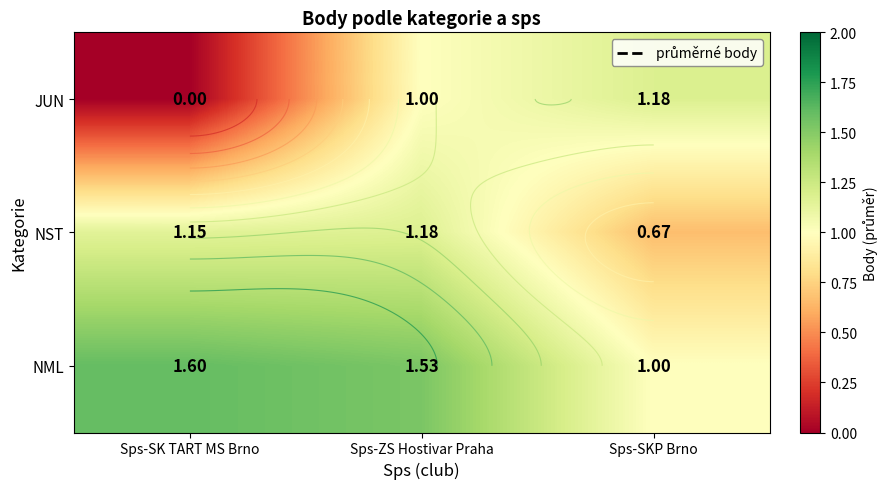

At Sps-ZS Hostivar Praha, list the series in order from largest to smallest.

NML, NST, JUN